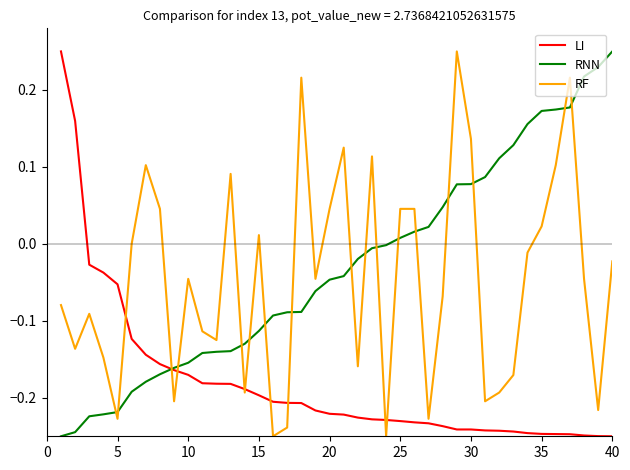

Which series ends up on top after the final intersection of RF and RNN?

RNN